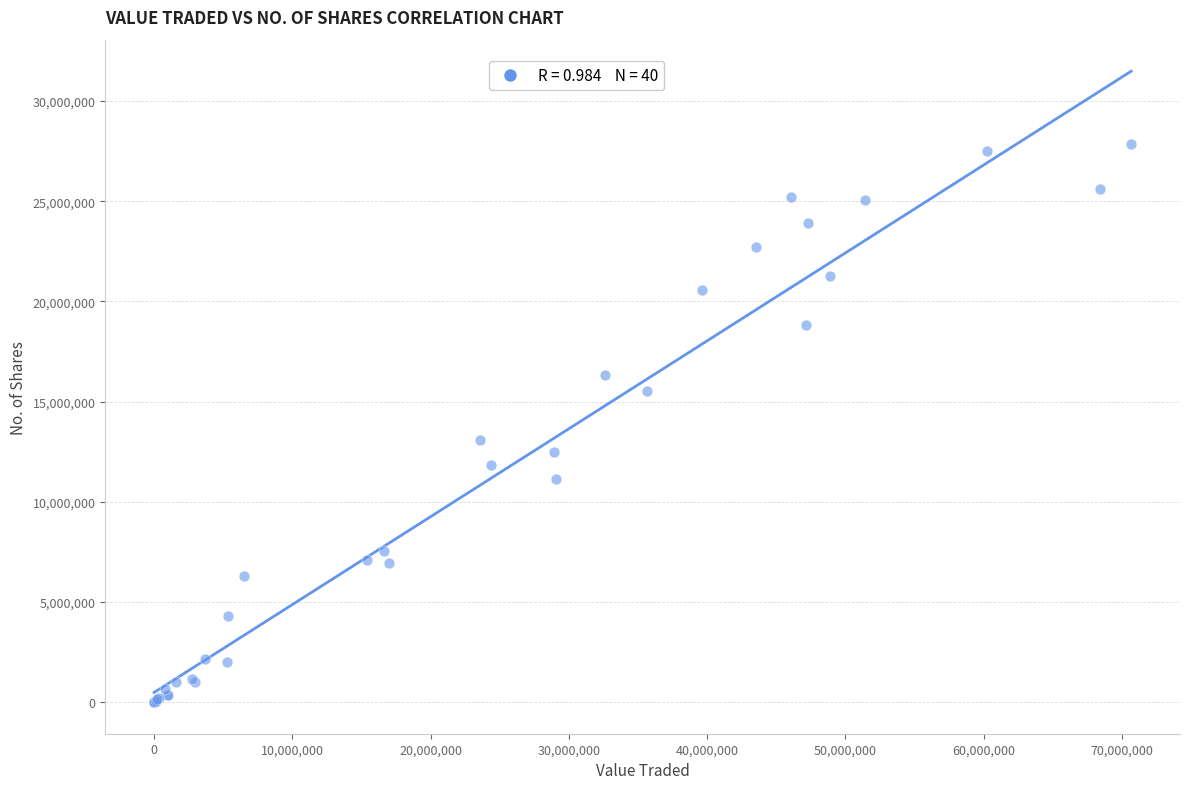

What Y value in the scatter plot is closest to 13933350?

13093749